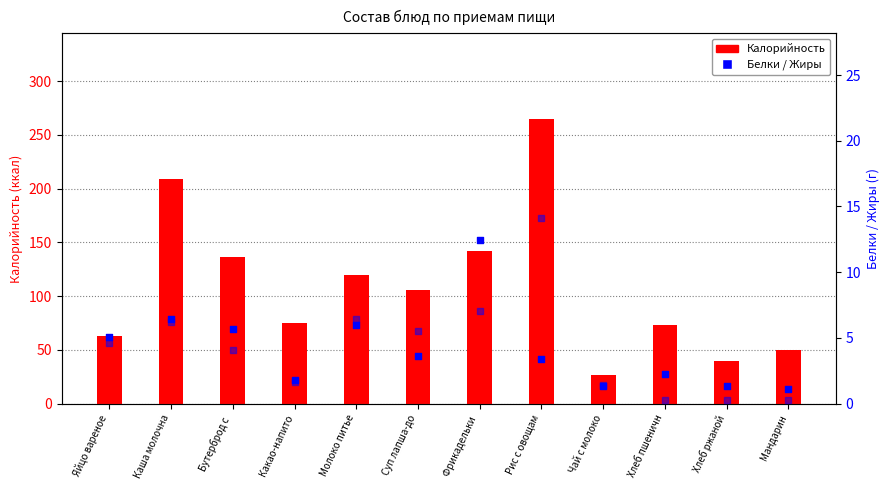

At which category is the sum across all series the highest?

Рис с овощам